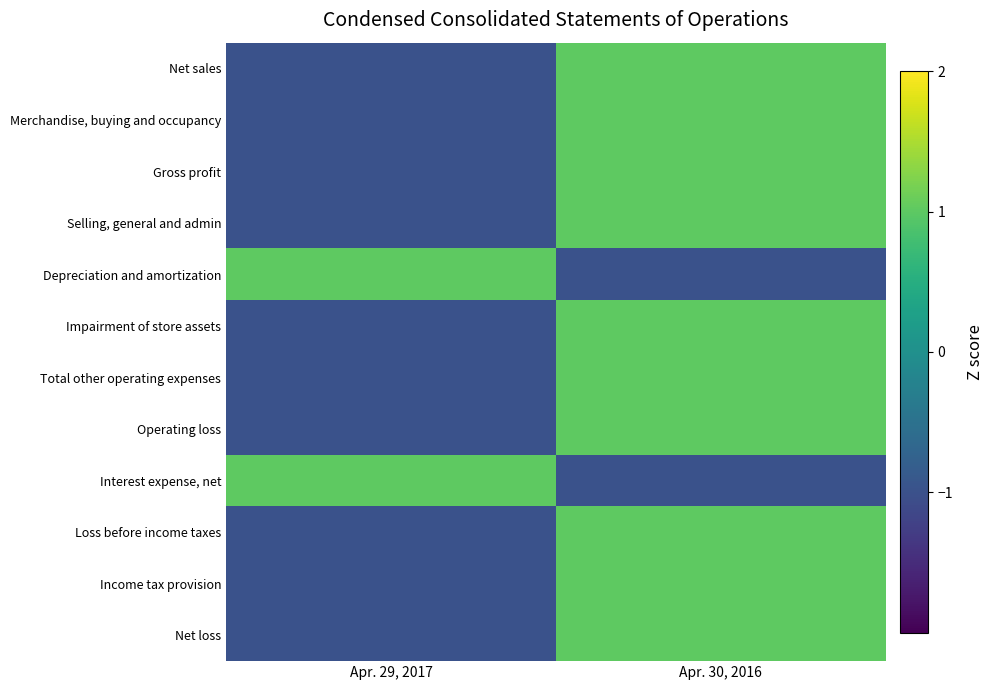

Reading left to right, extract all data points from this chart.

Net sales: Apr. 29, 2017=-1	Apr. 30, 2016=1
Merchandise, buying and occupancy: Apr. 29, 2017=-1	Apr. 30, 2016=1
Gross profit: Apr. 29, 2017=-1	Apr. 30, 2016=1
Selling, general and admin: Apr. 29, 2017=-1	Apr. 30, 2016=1
Depreciation and amortization: Apr. 29, 2017=1	Apr. 30, 2016=-1
Impairment of store assets: Apr. 29, 2017=-1	Apr. 30, 2016=1
Total other operating expenses: Apr. 29, 2017=-1	Apr. 30, 2016=1
Operating loss: Apr. 29, 2017=-1	Apr. 30, 2016=1
Interest expense, net: Apr. 29, 2017=1	Apr. 30, 2016=-1
Loss before income taxes: Apr. 29, 2017=-1	Apr. 30, 2016=1
Income tax provision: Apr. 29, 2017=-1	Apr. 30, 2016=1
Net loss: Apr. 29, 2017=-1	Apr. 30, 2016=1